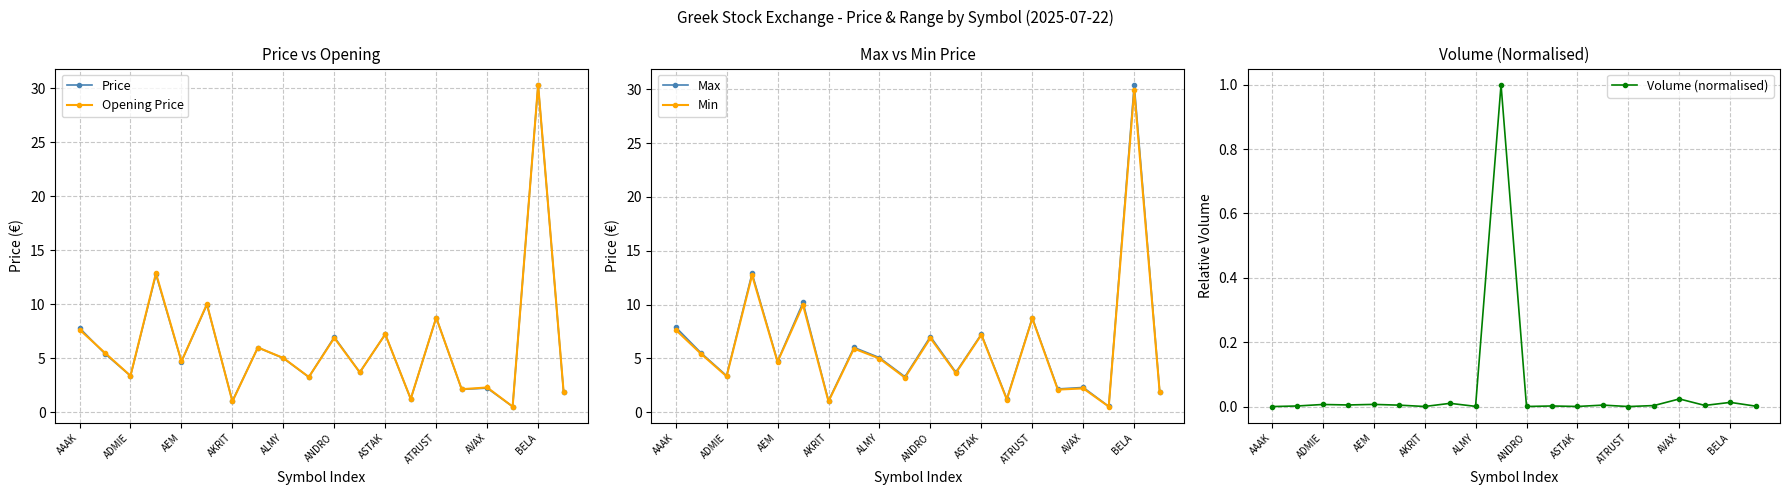

True or false: Price has more than 1 points higher than both neighbors.

True